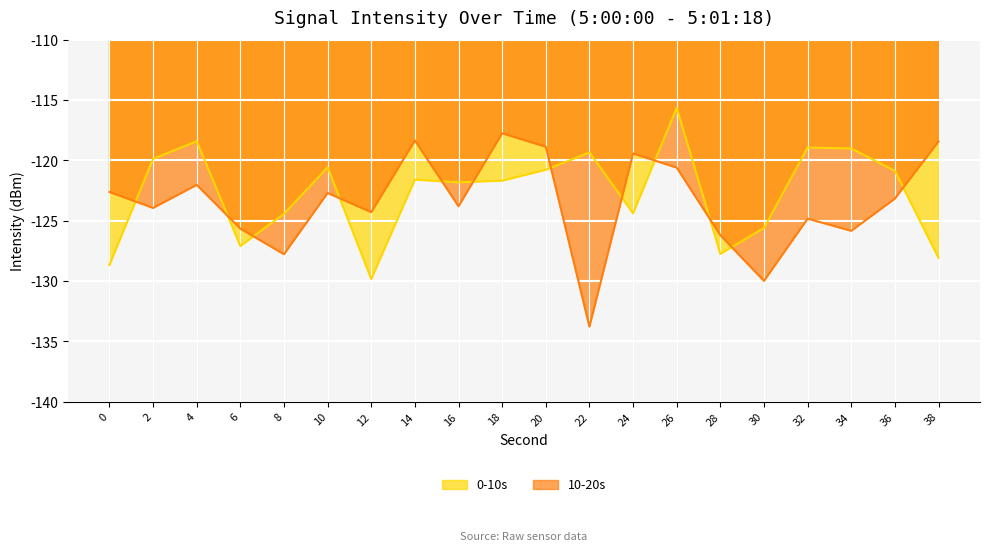

What is the smallest value displayed?

-133.8